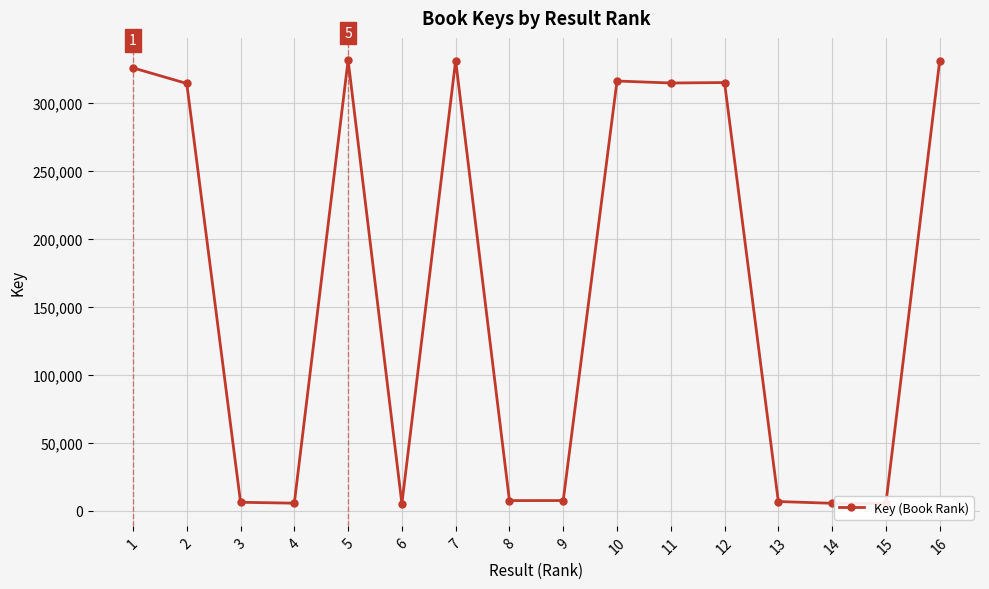

True or false: the data has more than 2 interior local peaks.

True